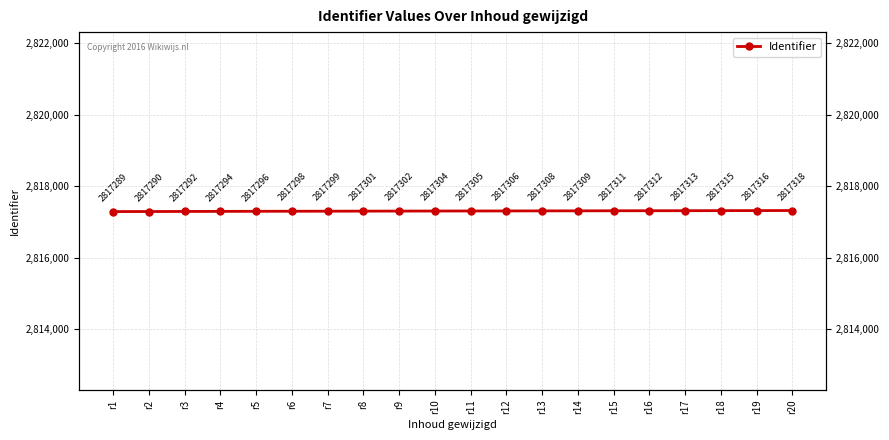

Approximately how many times larger is the value at r14 compared to r8?

1.0